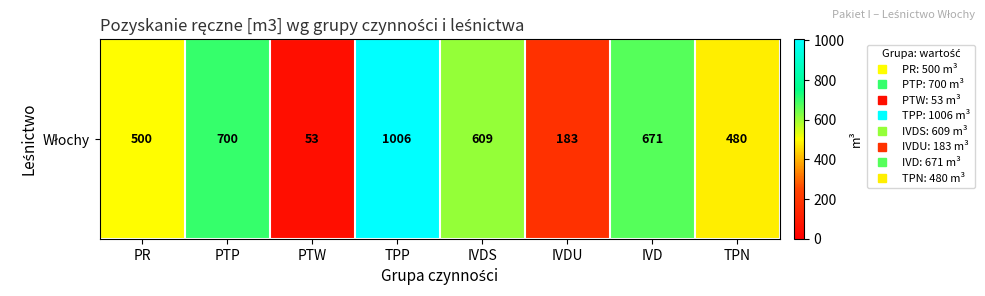

Reading left to right, extract all data points from this chart.

PR=500	PTP=700	PTW=53	TPP=1006	IVDS=609	IVDU=183	IVD=671	TPN=480